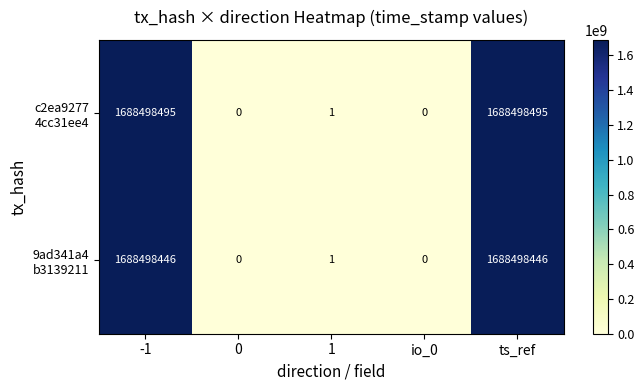

What is the total value across all series at -1?

3376996941